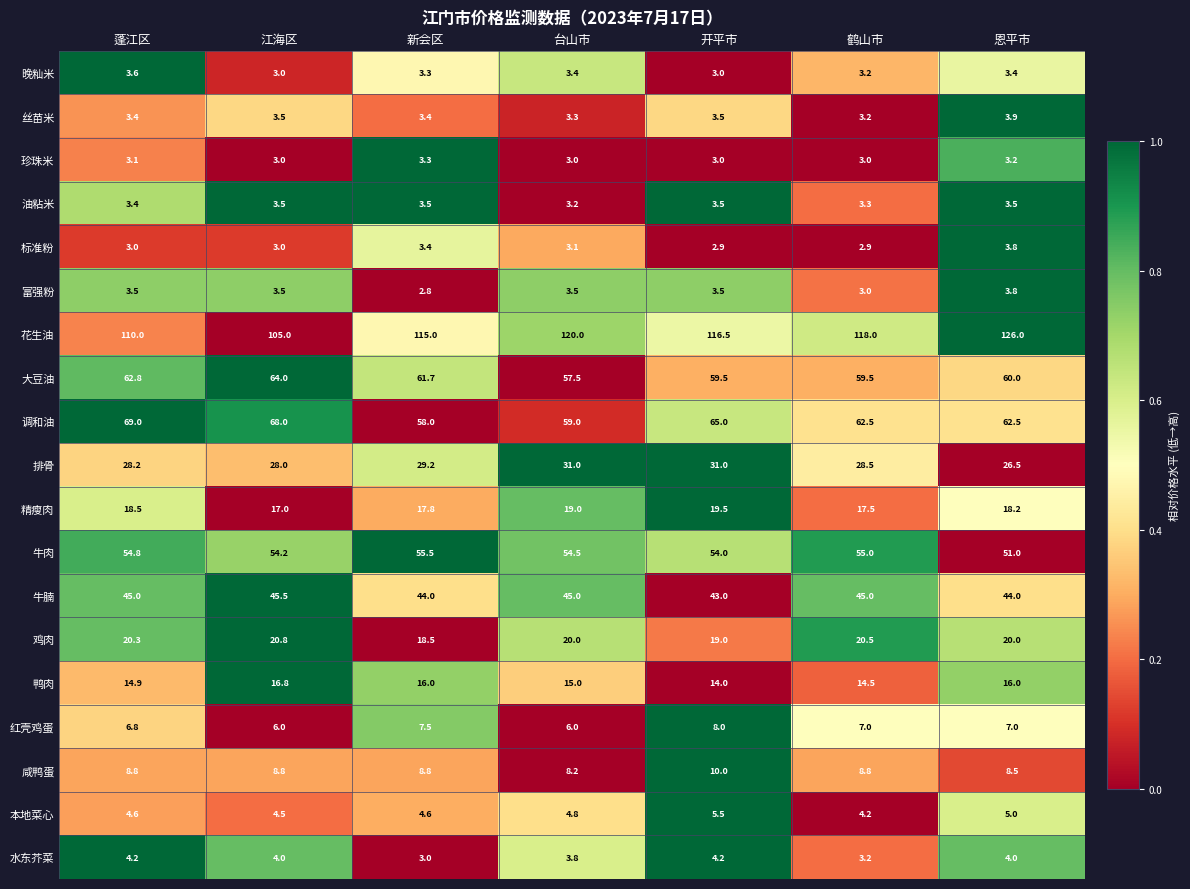

What is the sum of all 红壳鸡蛋 values?

48.3